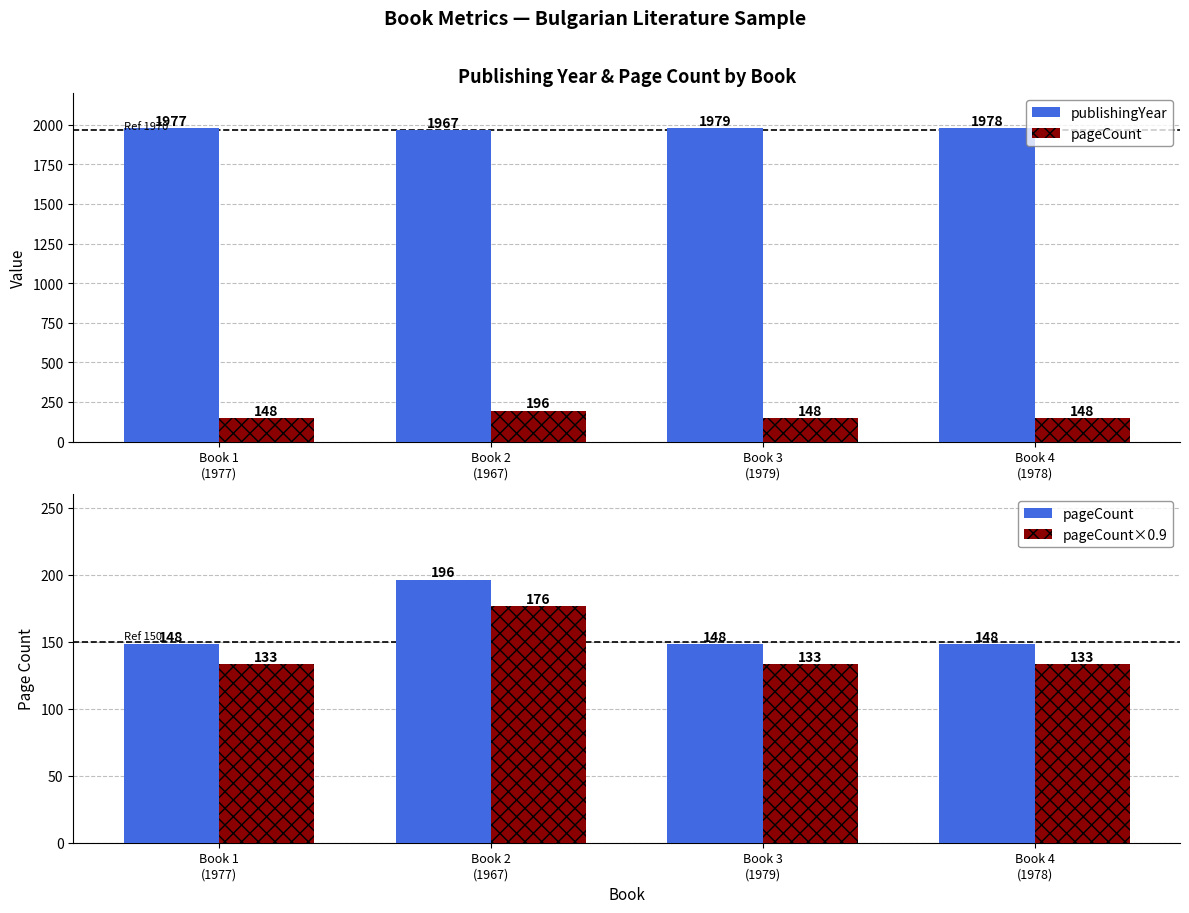

Is the value of pageCount at Book 1
(1977) greater than the value of publishingYear at Book 2
(1967)?

No